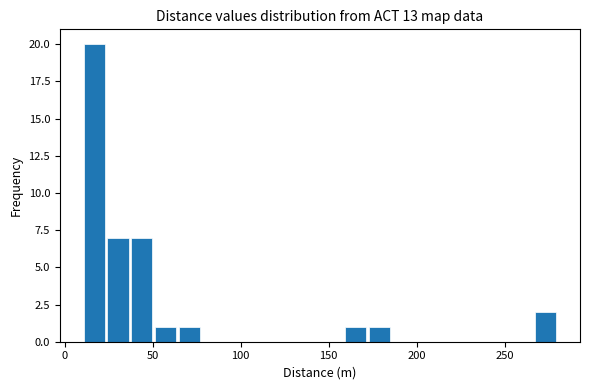

Around what value on the x-axis is the tallest bar? Give the approximate position of its centre, as read against the axis.

15